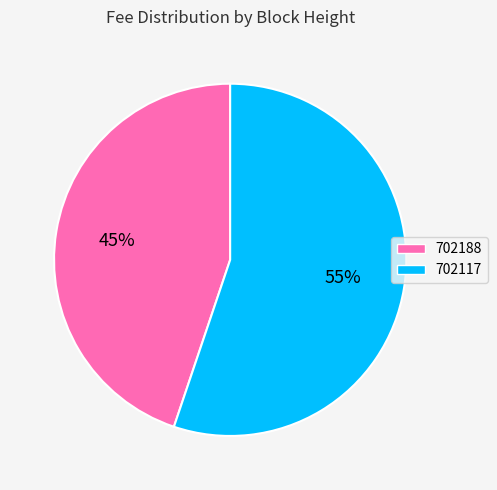

Which slice represents more than half of the pie?

702117